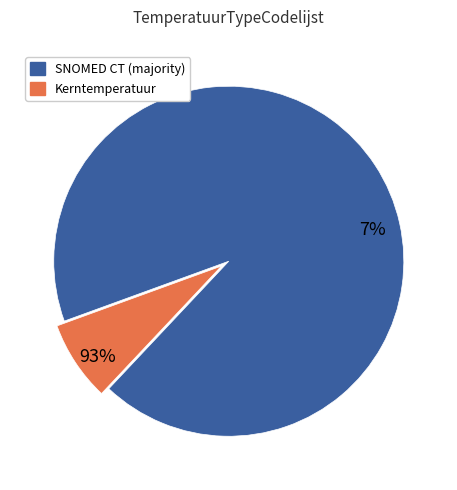

True or false: Tympanische temperatuur accounts for 2% of the total.

False